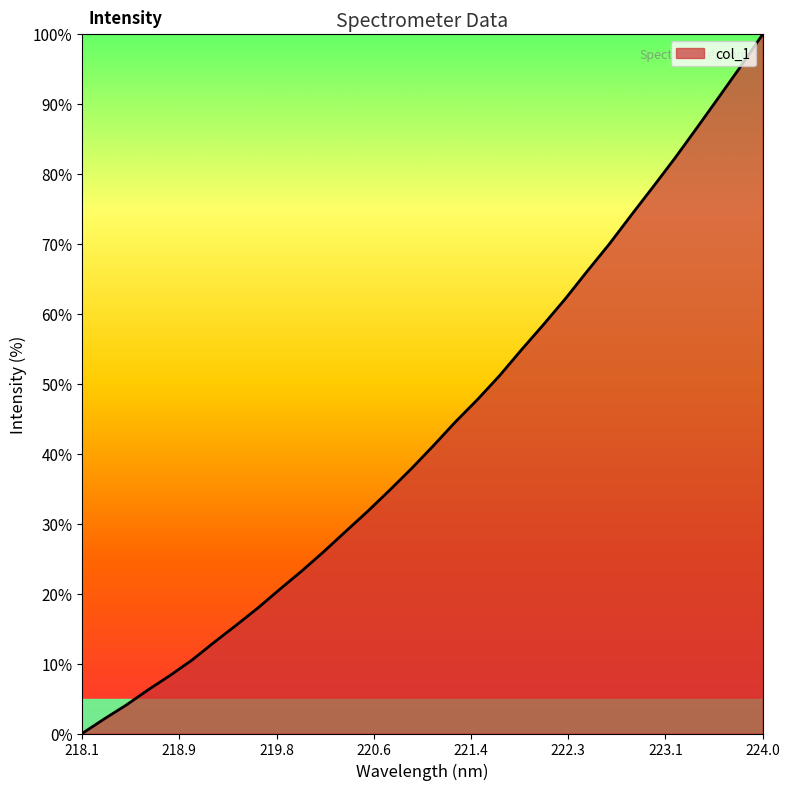

Reading left to right, what are all the values shown in this chart?

0.0	2.1	4.1	6.2	8.3	10.5	13.0	15.5	18.0	20.6	23.3	26.0	28.9	31.8	34.8	37.9	41.2	44.6	47.8	51.2	54.9	58.5	62.2	66.1	70.0	74.1	78.2	82.3	86.6	91.0	95.4	100.0